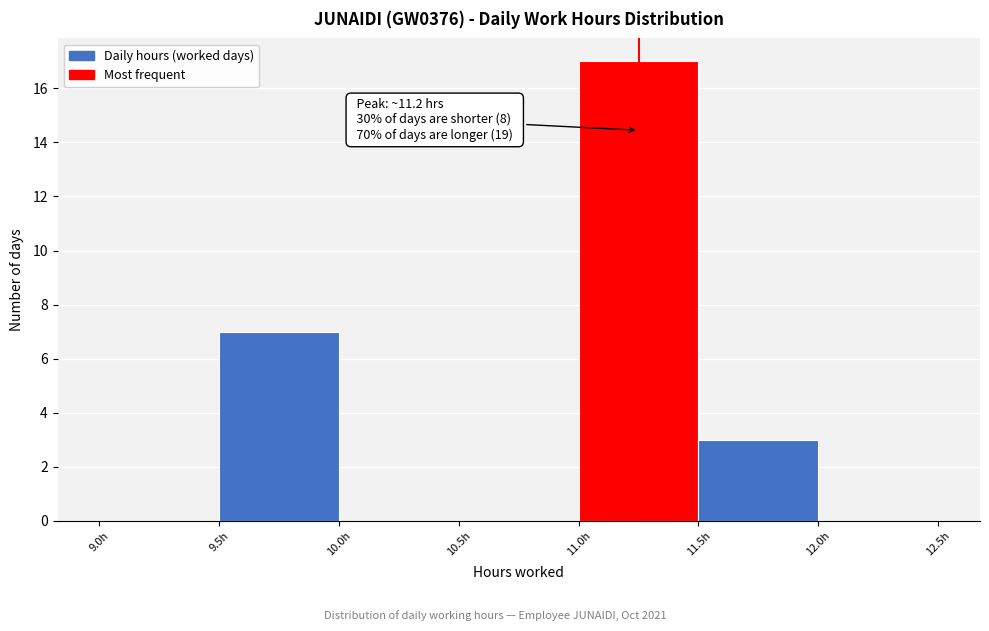

Over which range of the x-axis is the bar tallest?

11.0 to 11.5